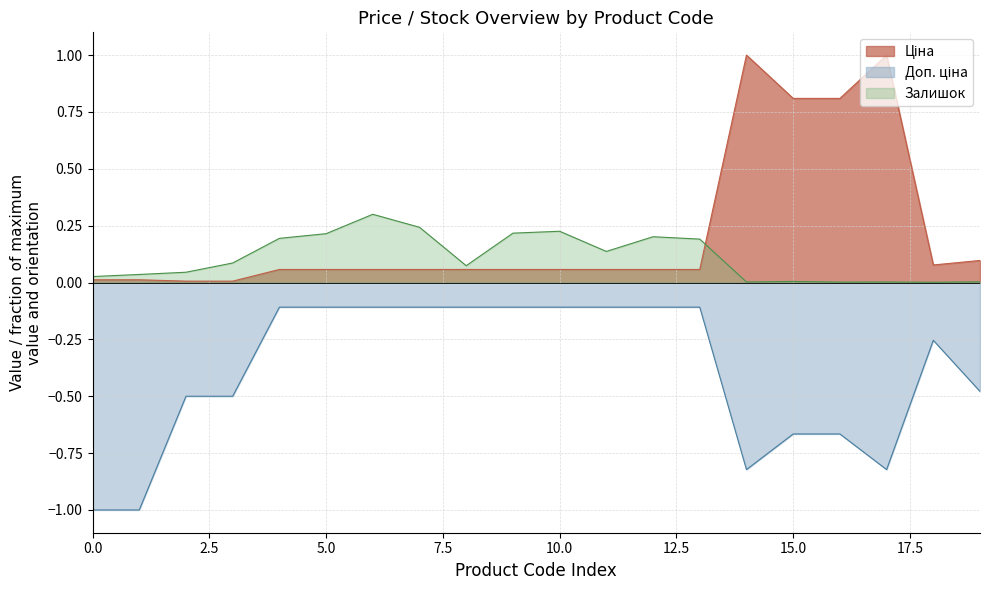

Which category has the lowest value in the Ціна series?

239732195